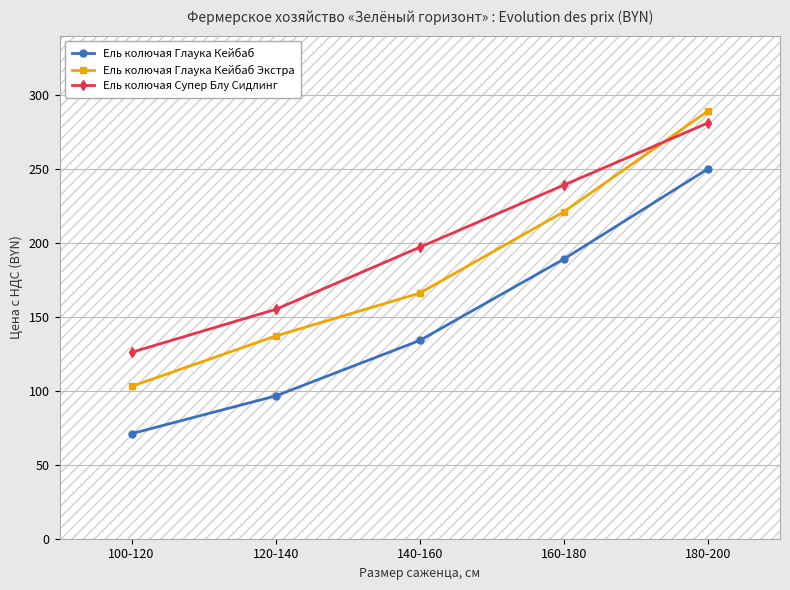

The value of Ель колючая Супер Блу Сидлинг at 140-160 is 197.0. True or false?

True